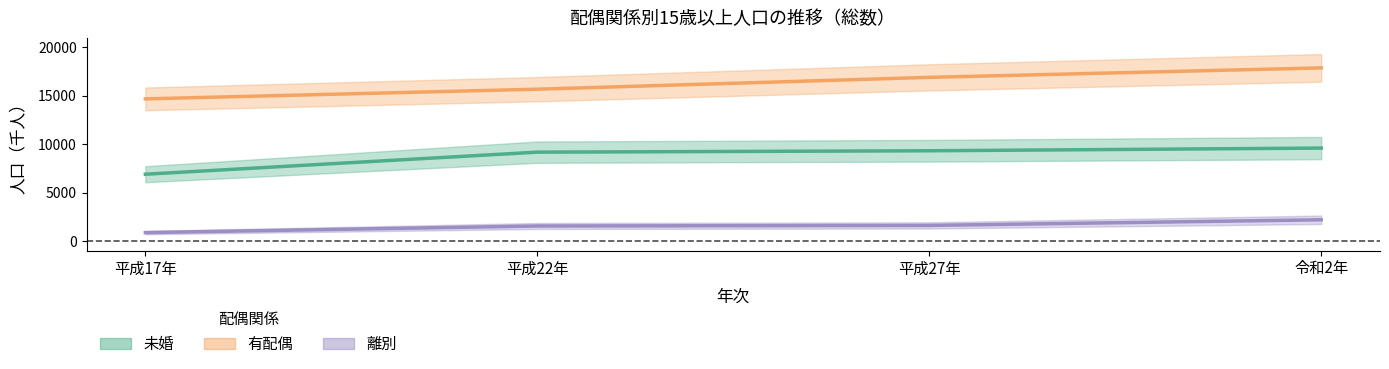

What is the total value across all series at 平成27年?

27849